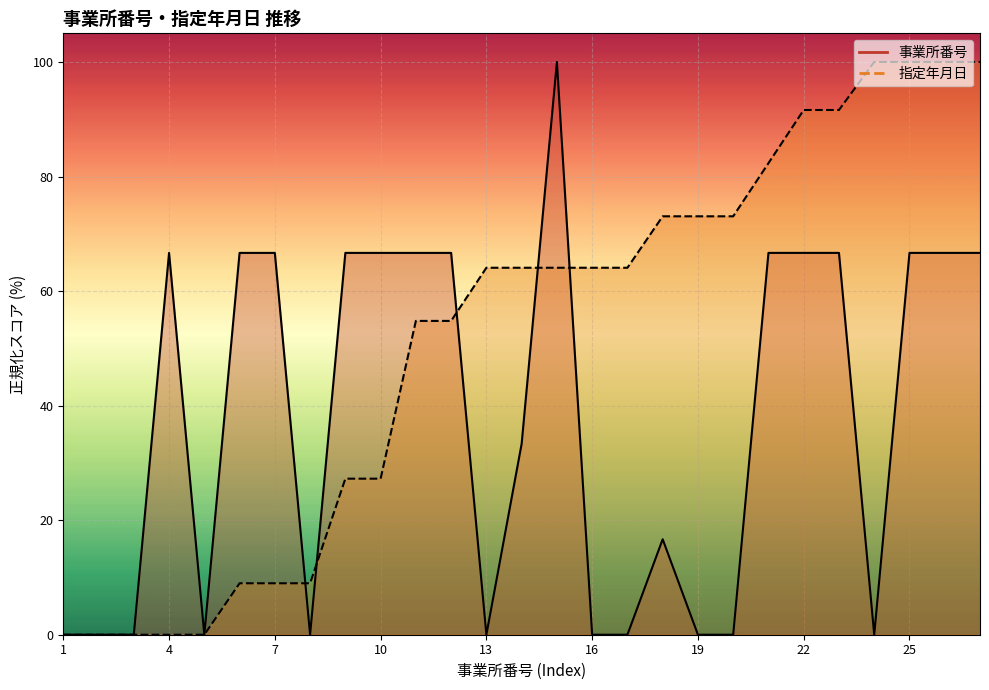

At how many categories does at least one series exceed 42?

22